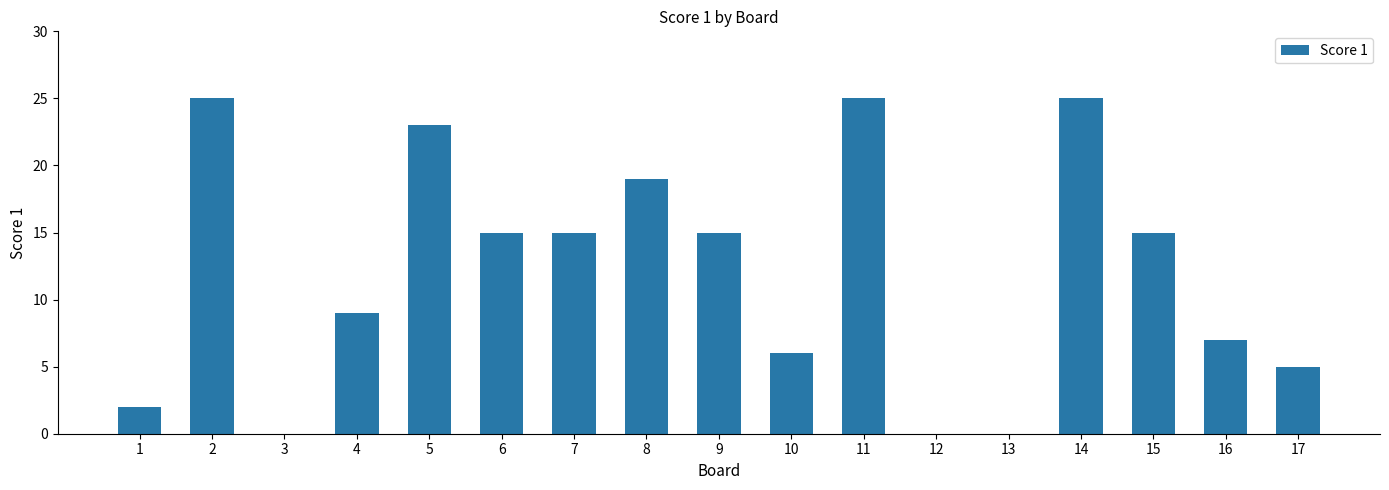

What is the maximum value shown in the chart?

25